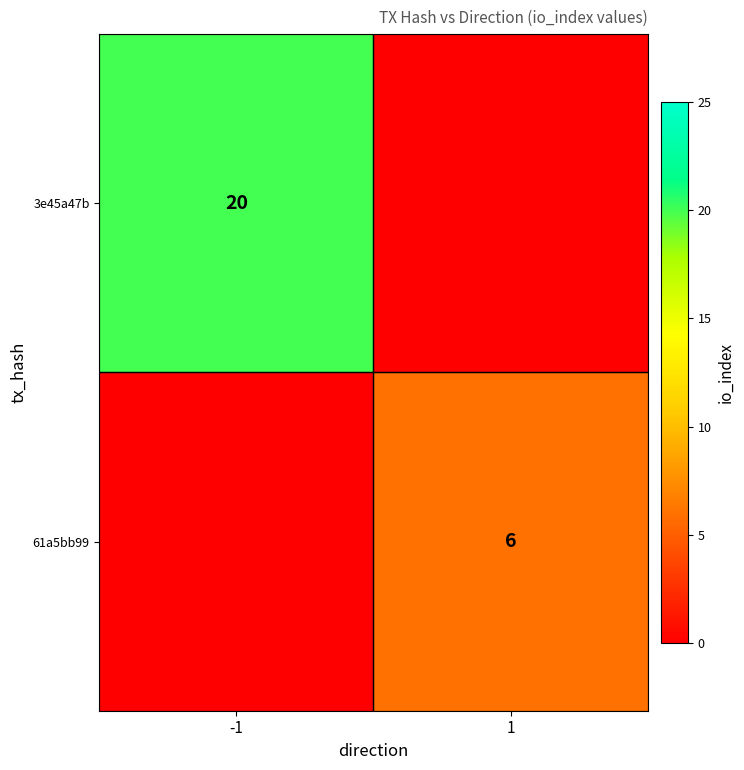

The 3e45a47b series shows 7 at -1. True or false?

False